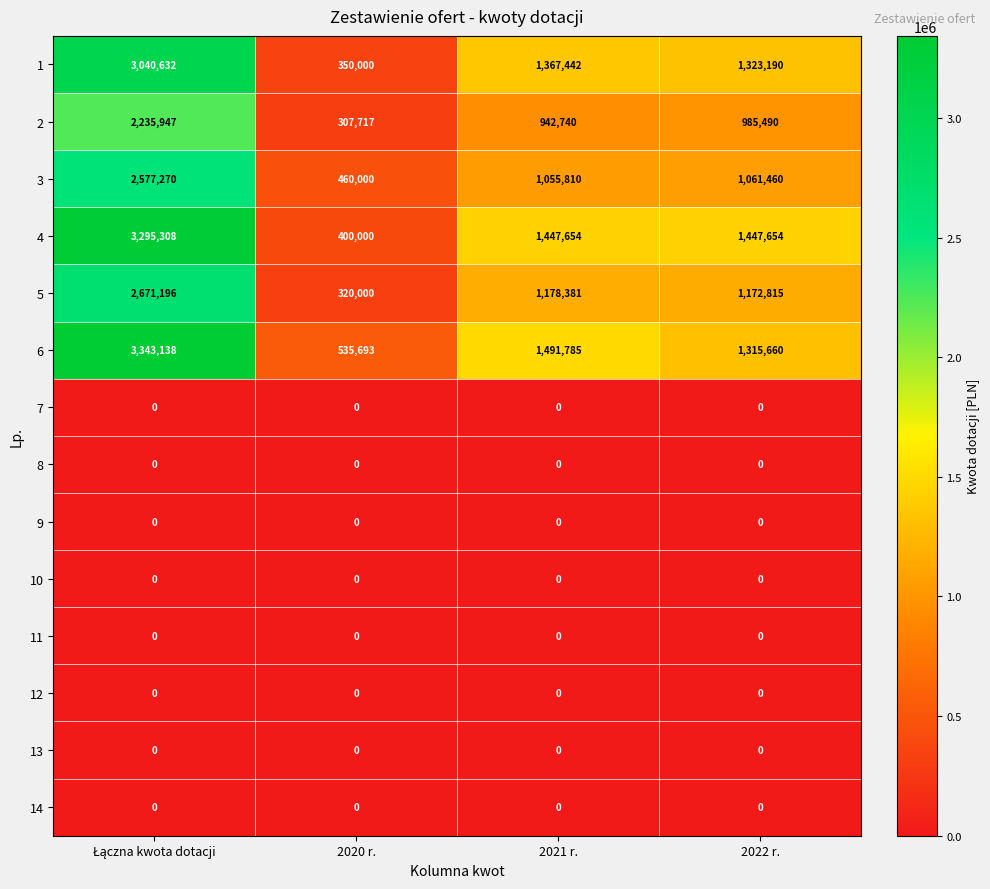

Is it true that 6 equals 878393 at 2022 r.?

False